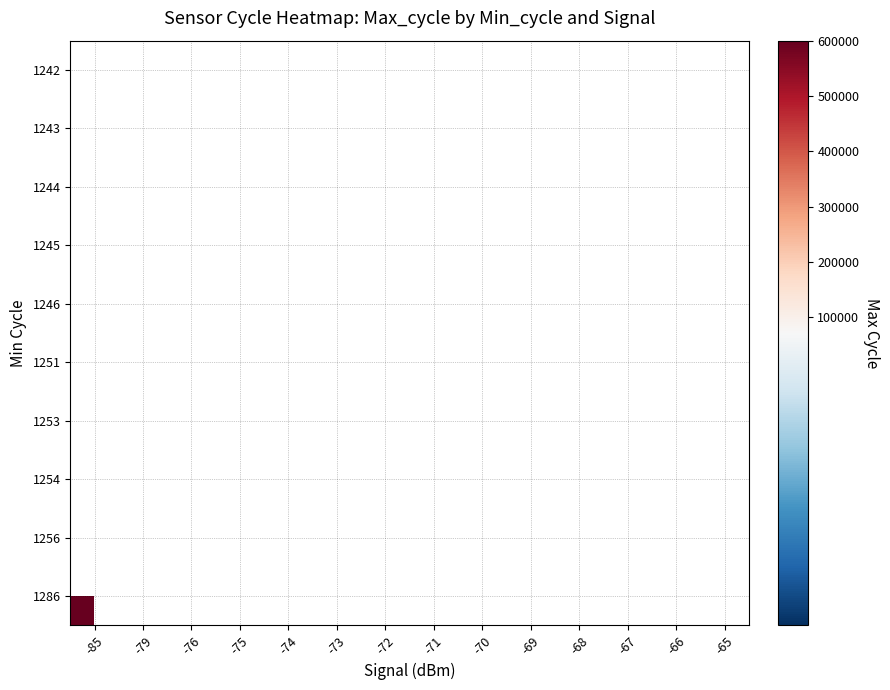

At which category does the chart reach its peak across all series?

-85